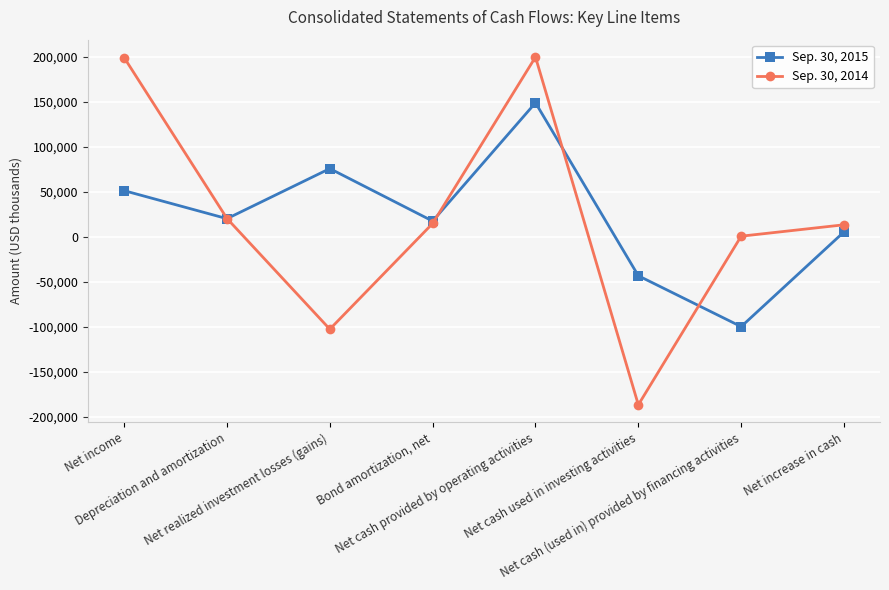

Is the value of Sep. 30, 2014 at Depreciation and amortization greater than the value of Sep. 30, 2015 at Net increase in cash?

Yes